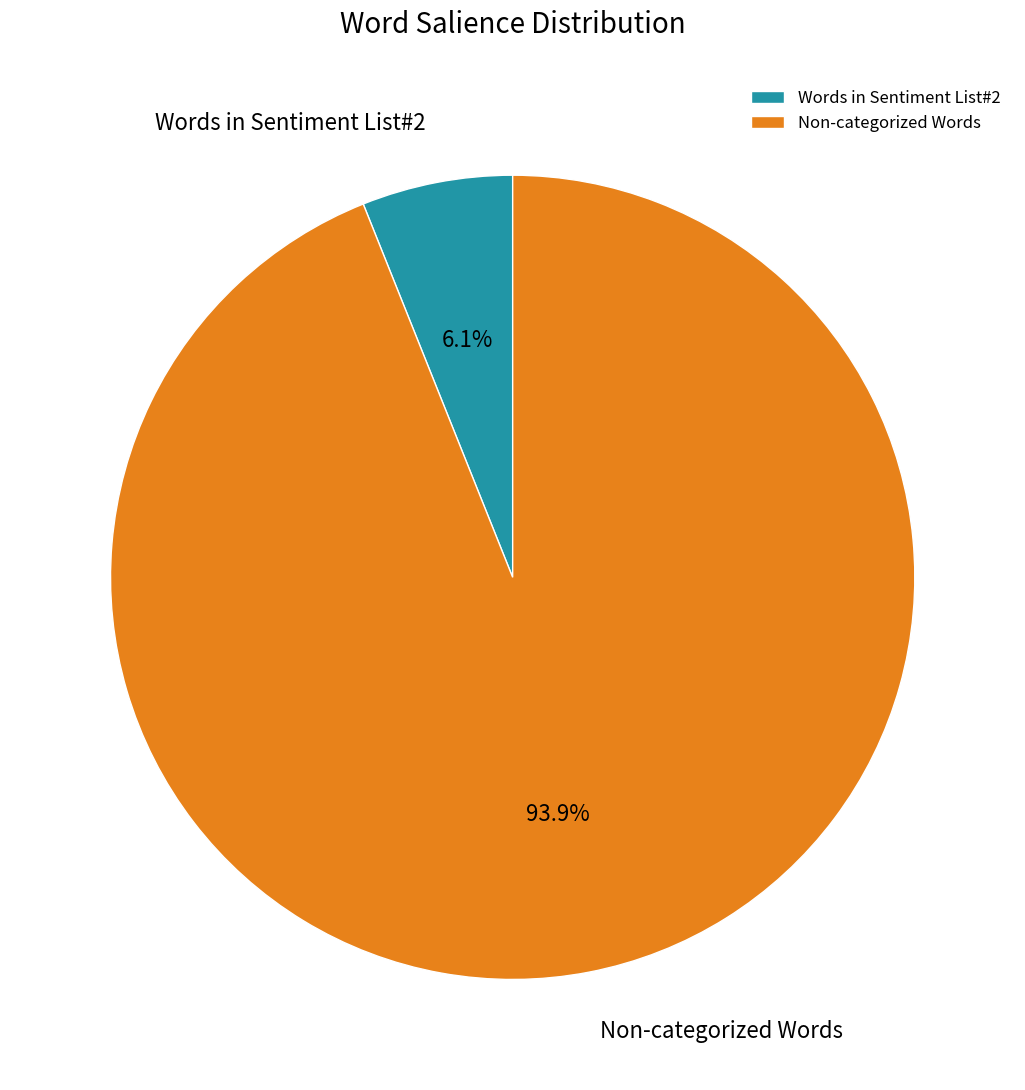

Between Words in Sentiment List#2 and Non-categorized Words, which is larger?

Non-categorized Words